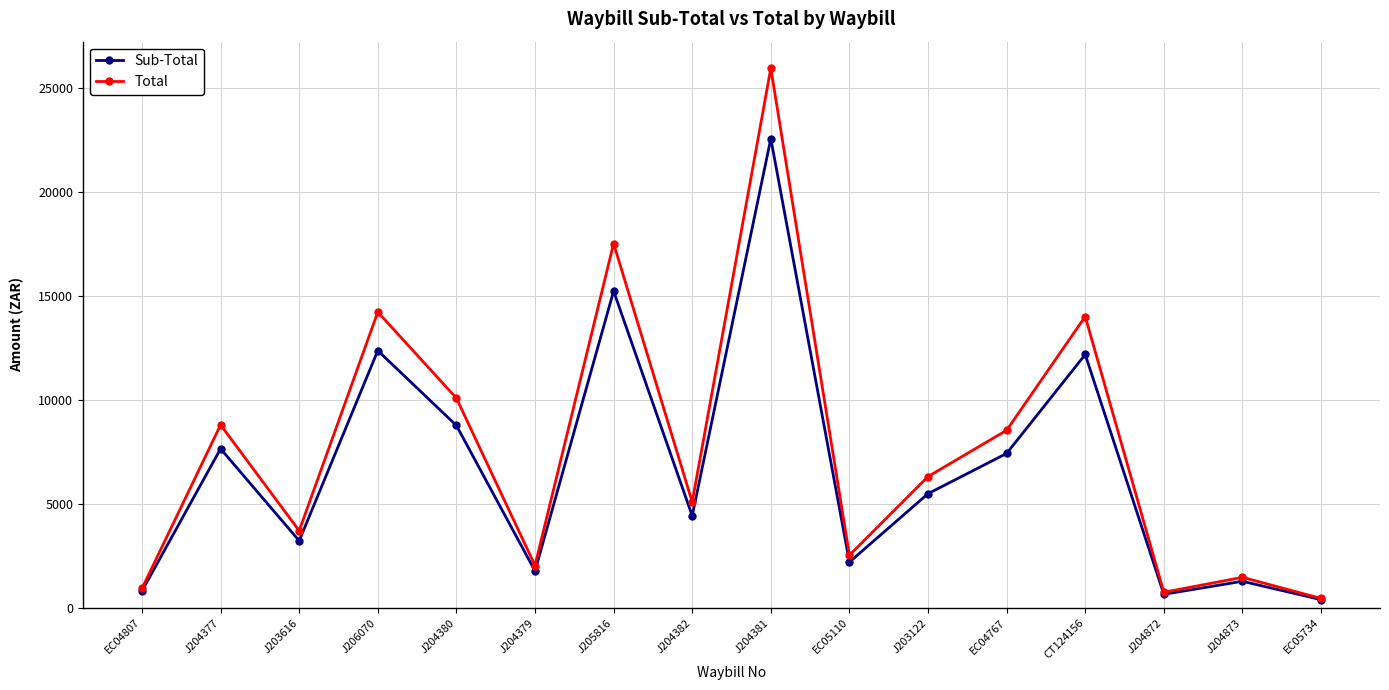

What is the approximate value of Sub-Total at J203122?

5485.0